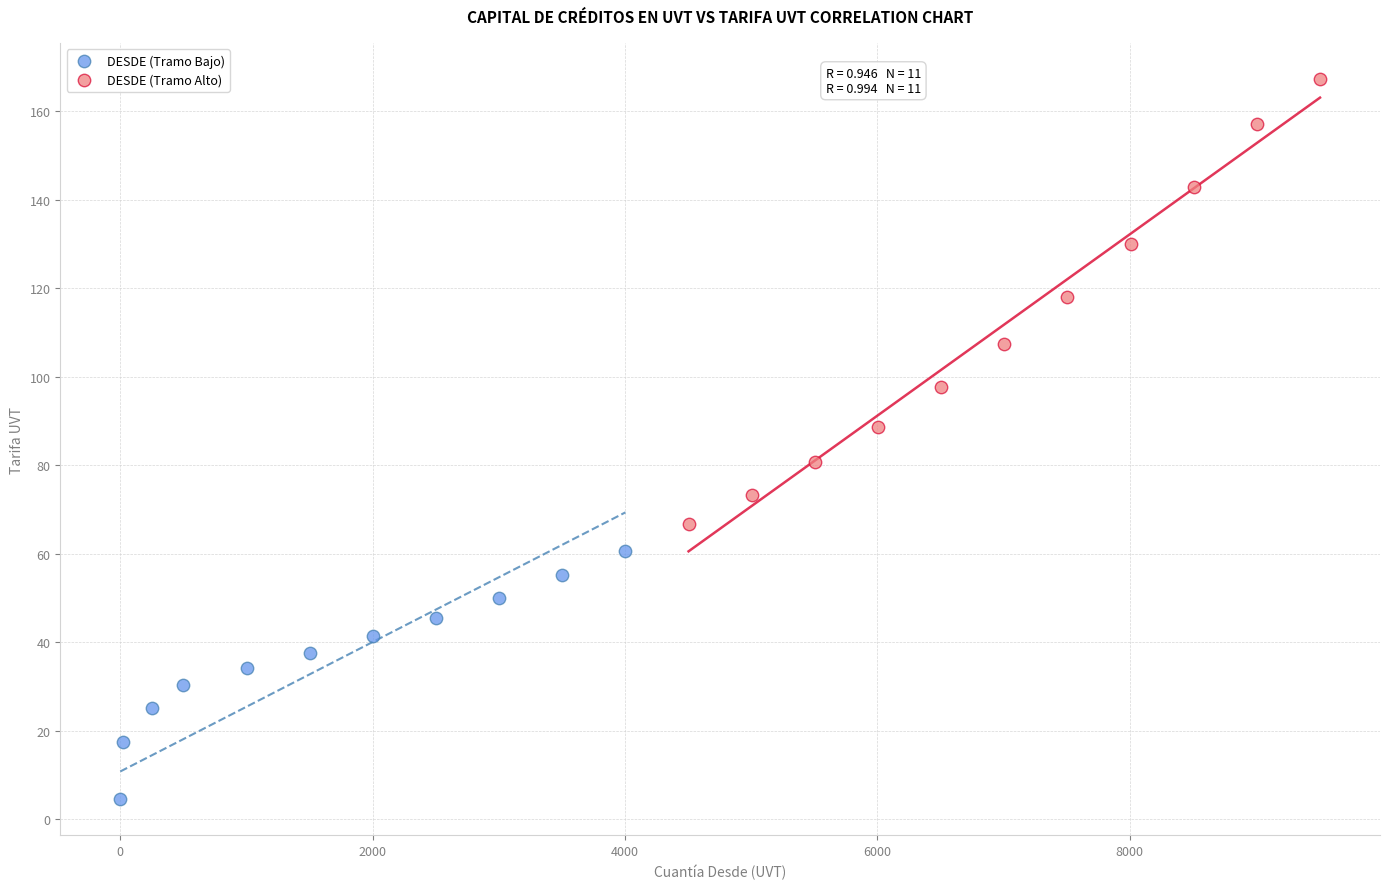

Which series has the largest Y range (max minus min)?

DESDE (Tramo Alto)